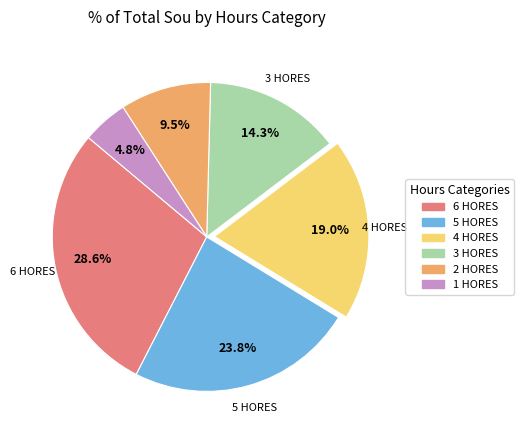

How many slices are in this pie chart?

6